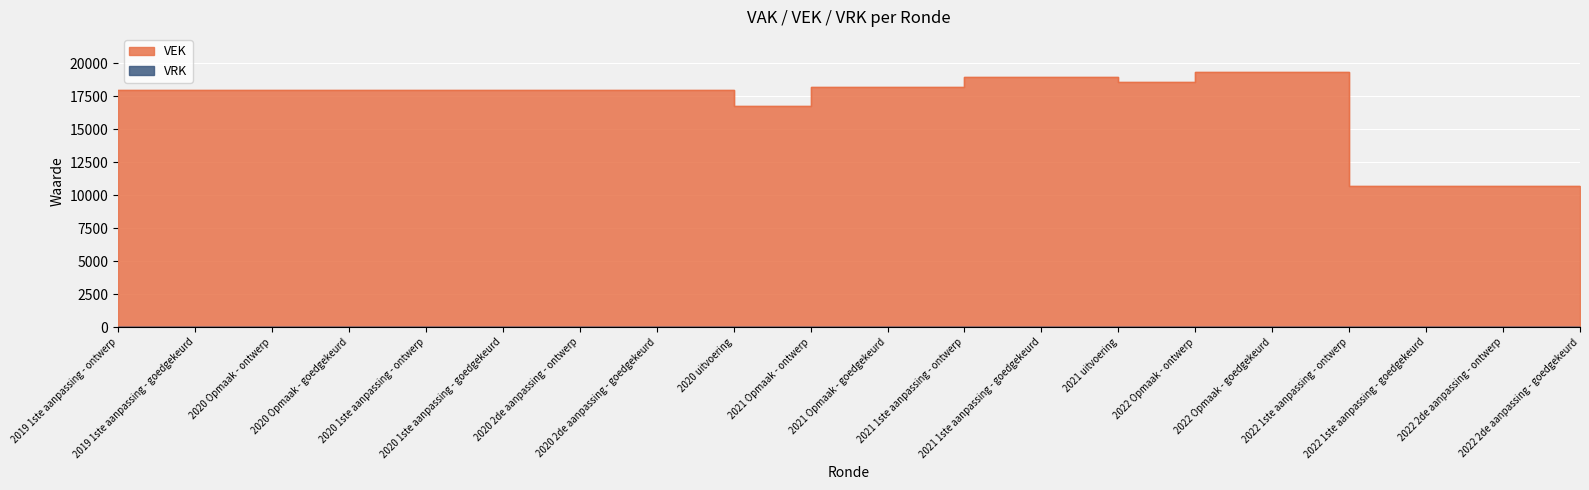

How many lines are shown in the chart?

1